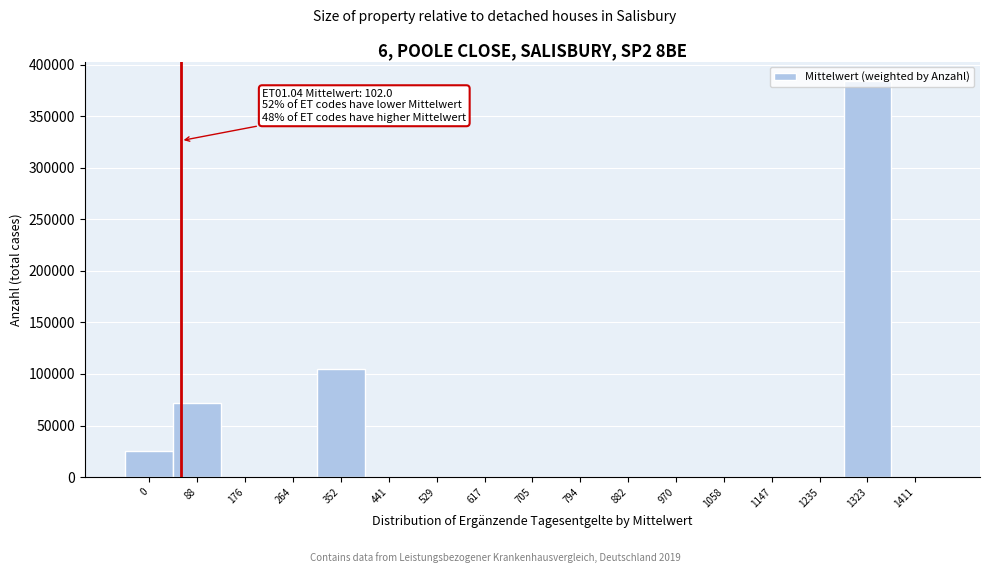

What is the greatest value displayed?

383756